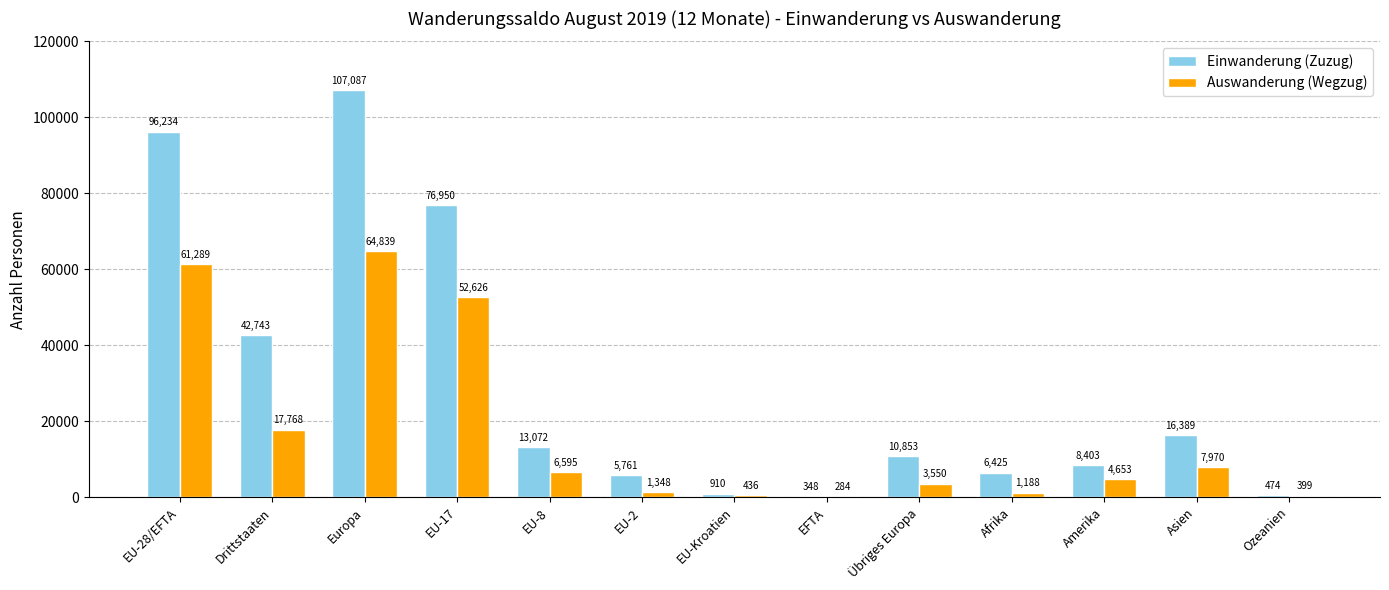

What is the approximate value of Auswanderung (Wegzug) at EU-28/EFTA?

61289